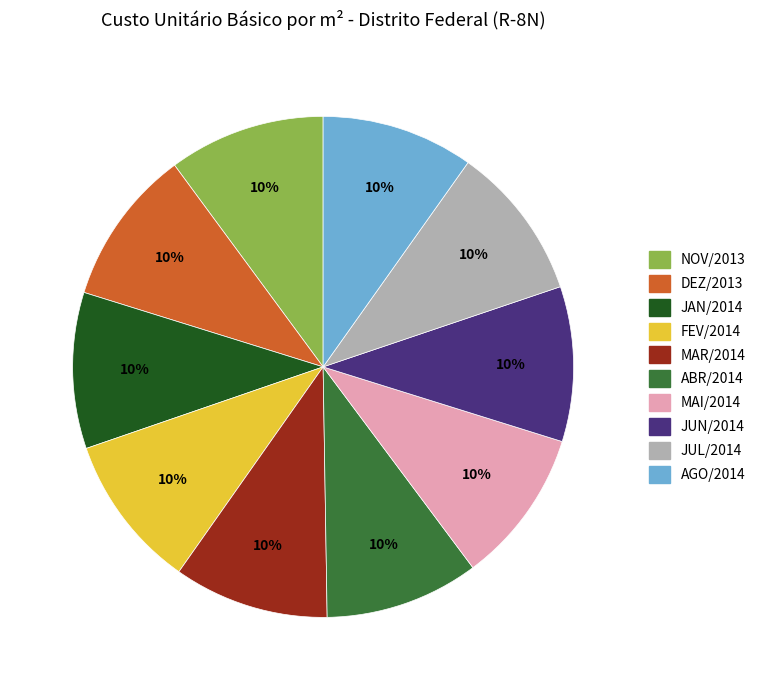

What is the ratio of the value at MAI/2014 to the value at FEV/2014?

1.0